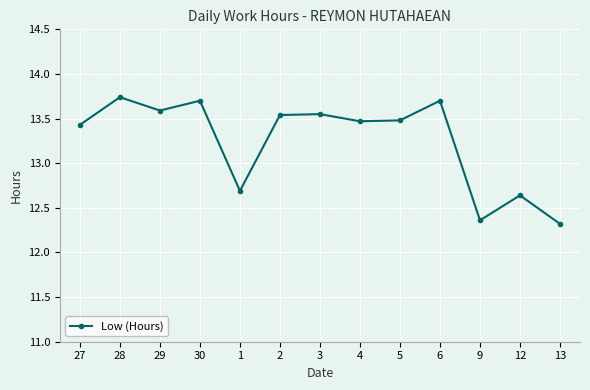

How many values are between 12 and 13?

4